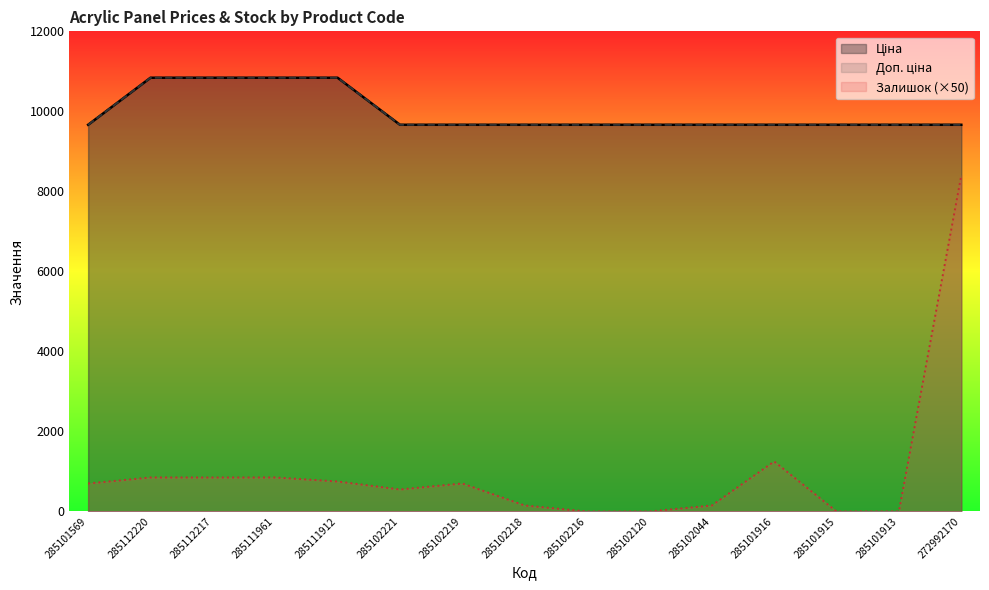

The value of Доп. ціна at 285102221 is 9664.7. True or false?

True